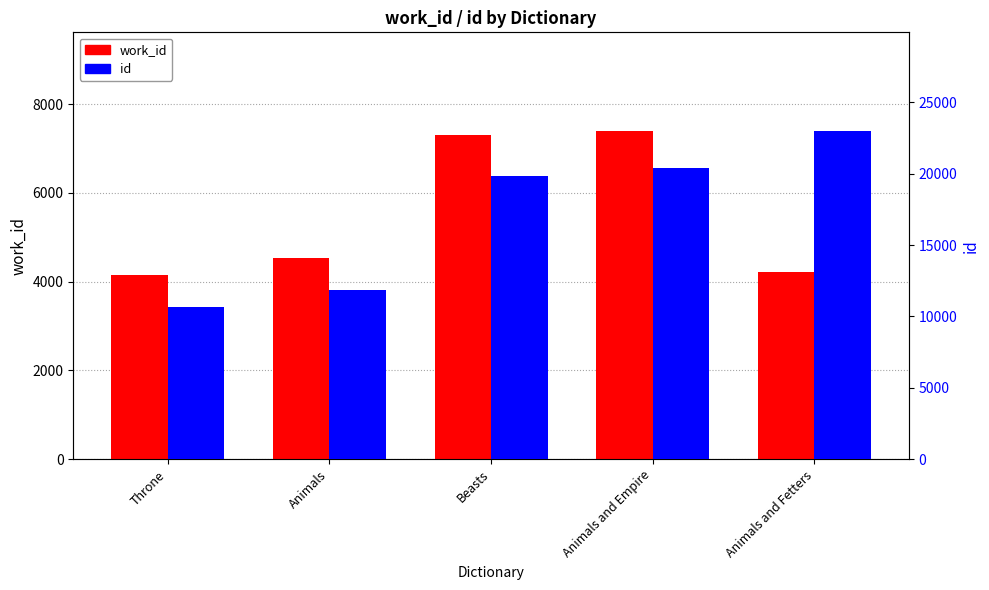

What is the sum of all work_id values?

27602